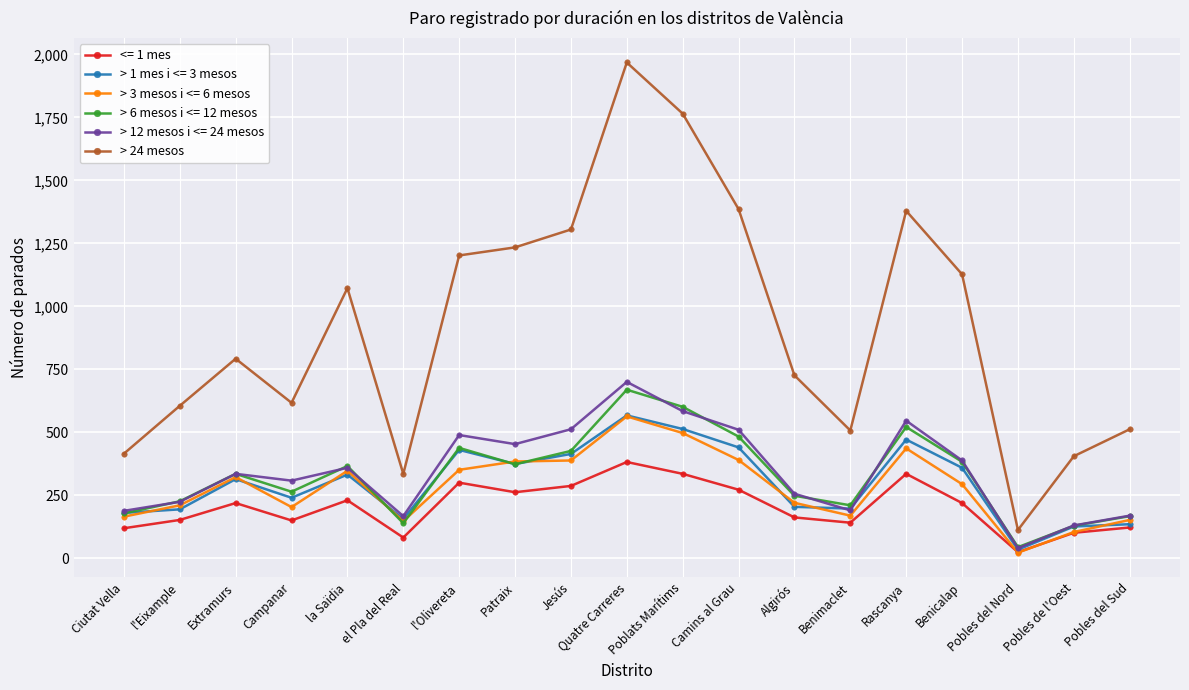

At which category is the sum across all series the highest?

Quatre Carreres